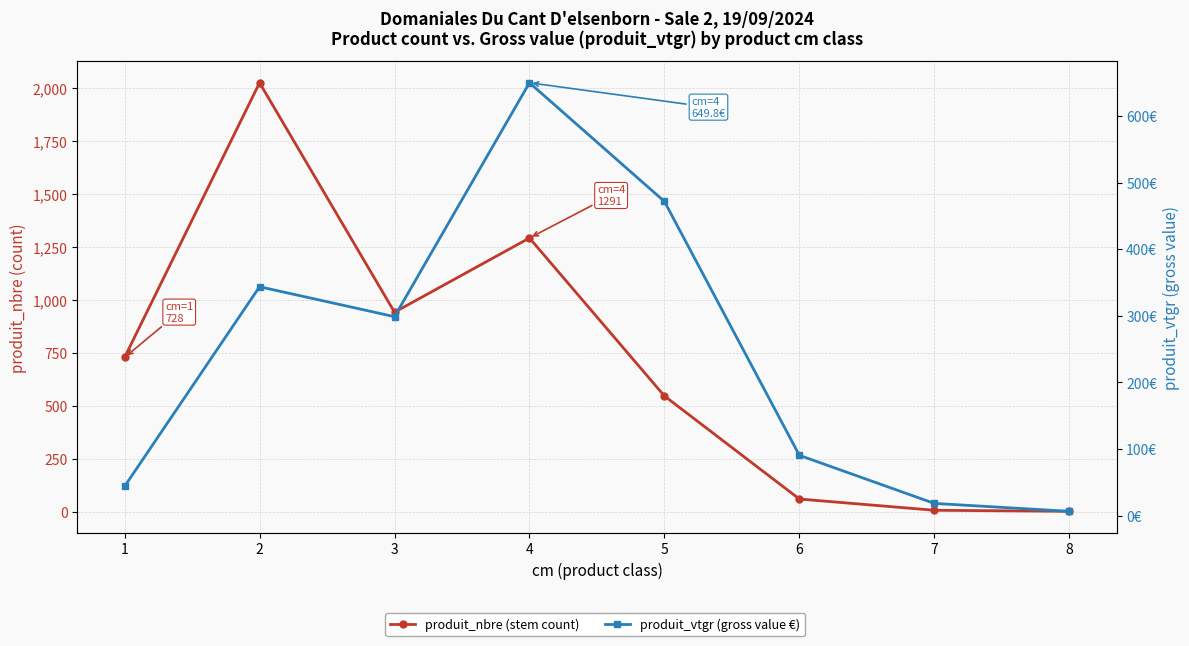

Where is produit_vtgr (gross value €) nearest to the value 328?

2